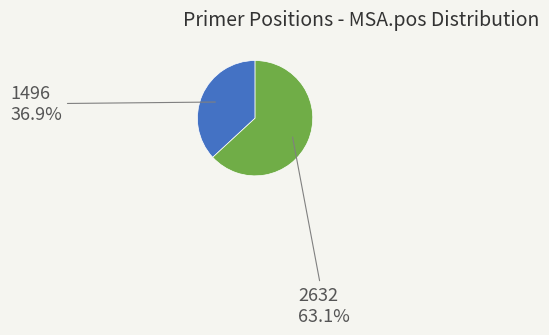

What is the majority slice?

2632